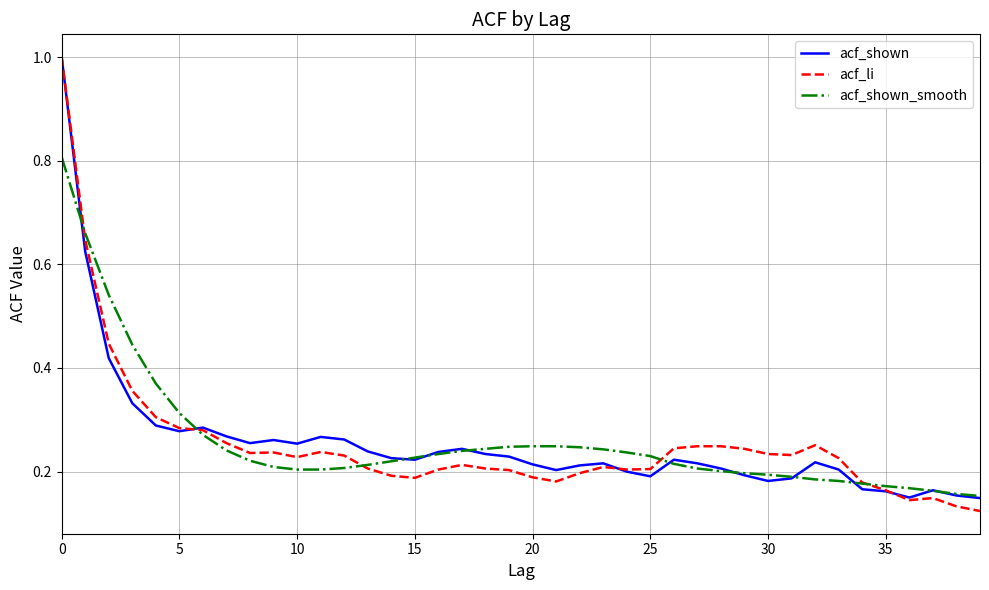

What is the highest value of the acf_li series?

1.0